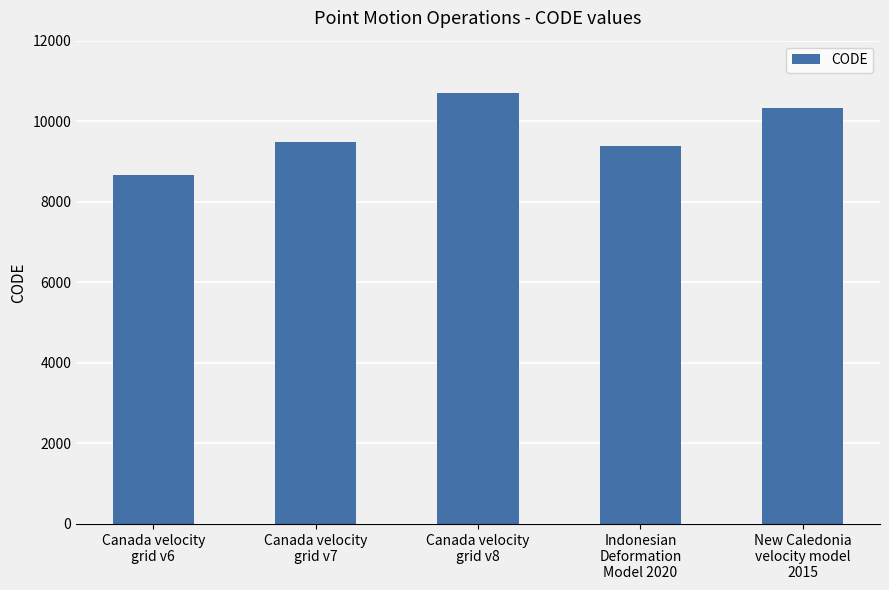

Rank the categories by value from lowest to highest.

Canada velocity
grid v6, Indonesian
Deformation
Model 2020, Canada velocity
grid v7, New Caledonia
velocity model
2015, Canada velocity
grid v8